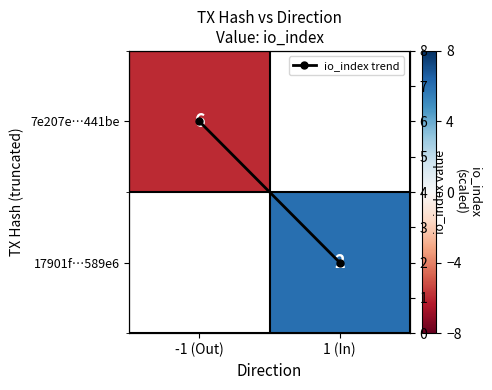

How many distinct data groups are displayed?

3